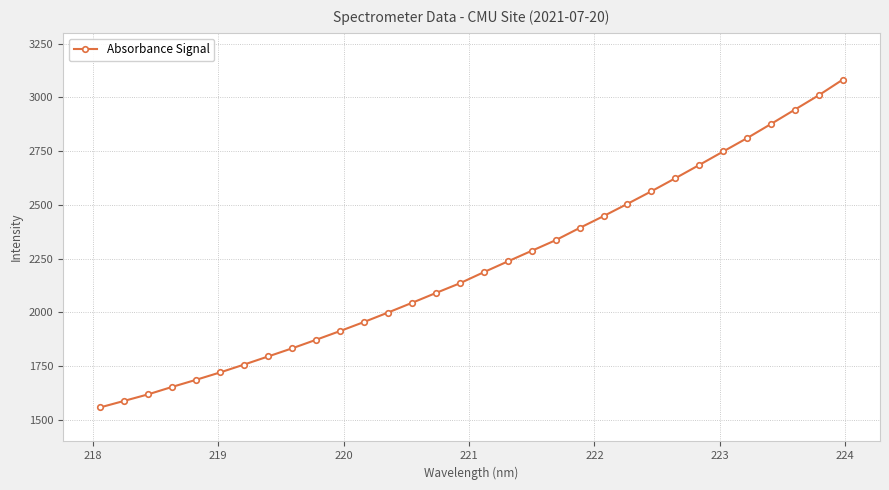

What is the difference between the maximum and minimum values?

1524.6